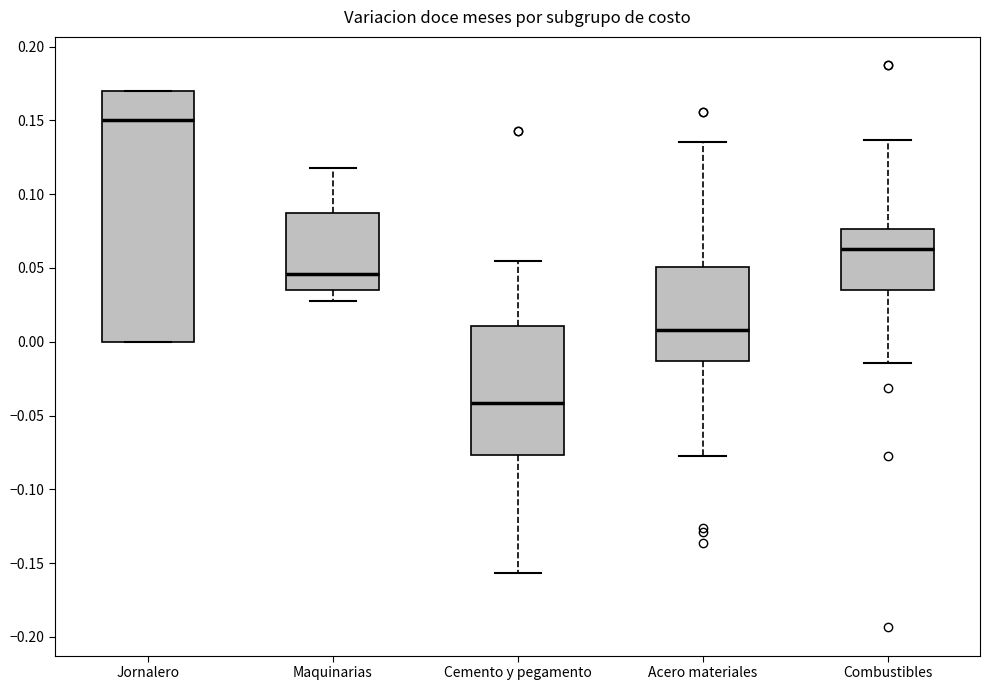

Comparing the boxes themselves (not the whiskers), which one is the tallest?

Jornalero